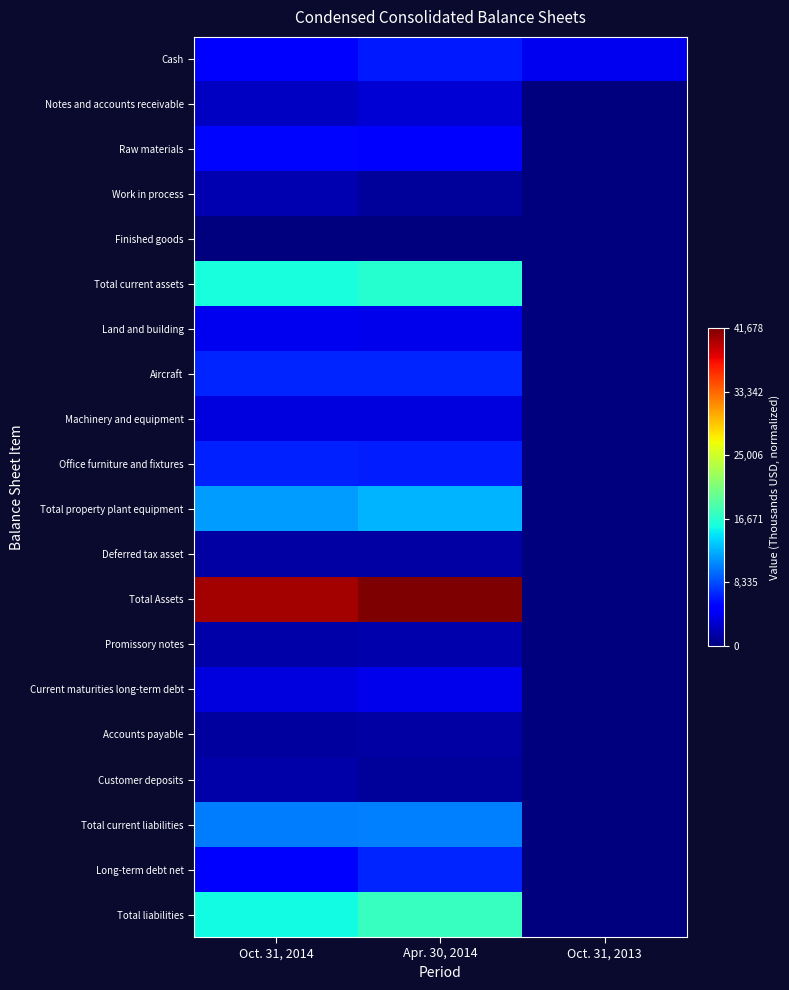

Which category has the highest value across all series?

Apr. 30, 2014